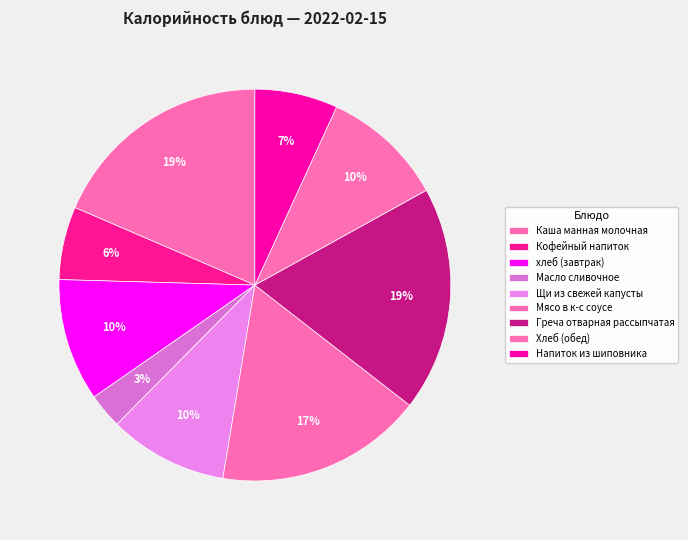

What is the ratio of the value at Щи из свежей капусты to the value at Масло сливочное?

3.4